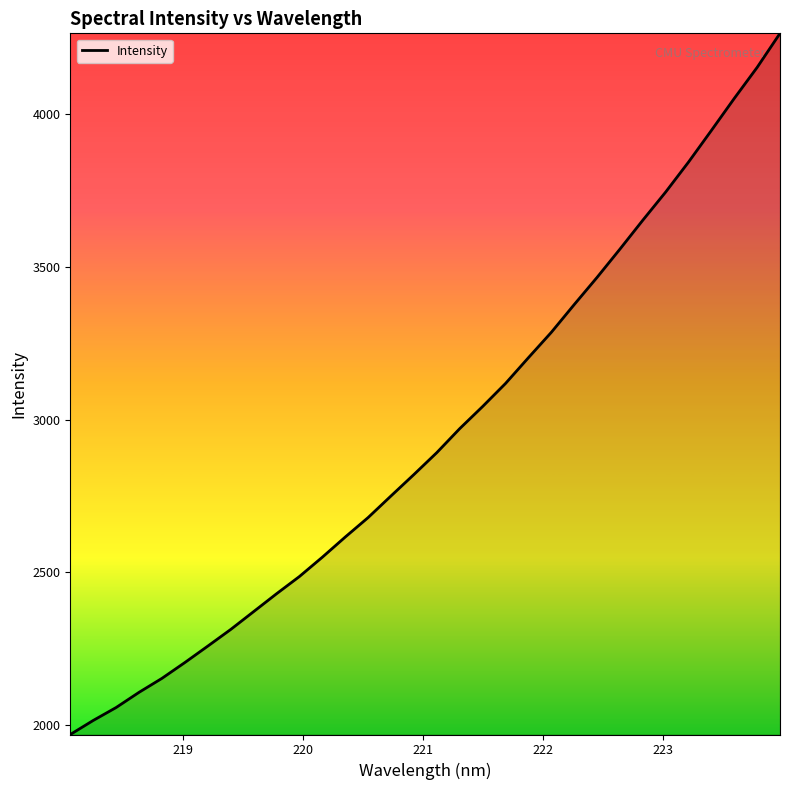

What is the smallest value displayed?

1968.3